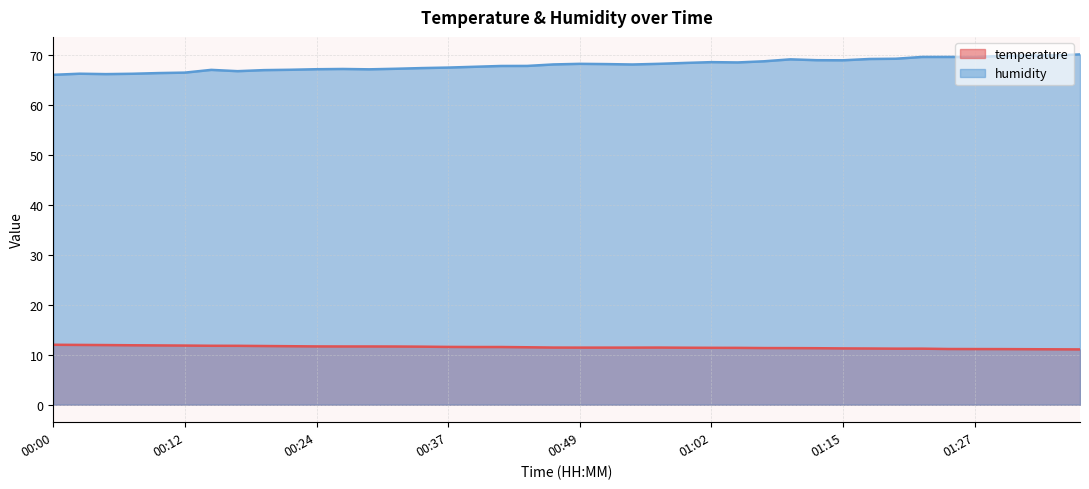

What is the label of the 23rd point from the left?

00:54